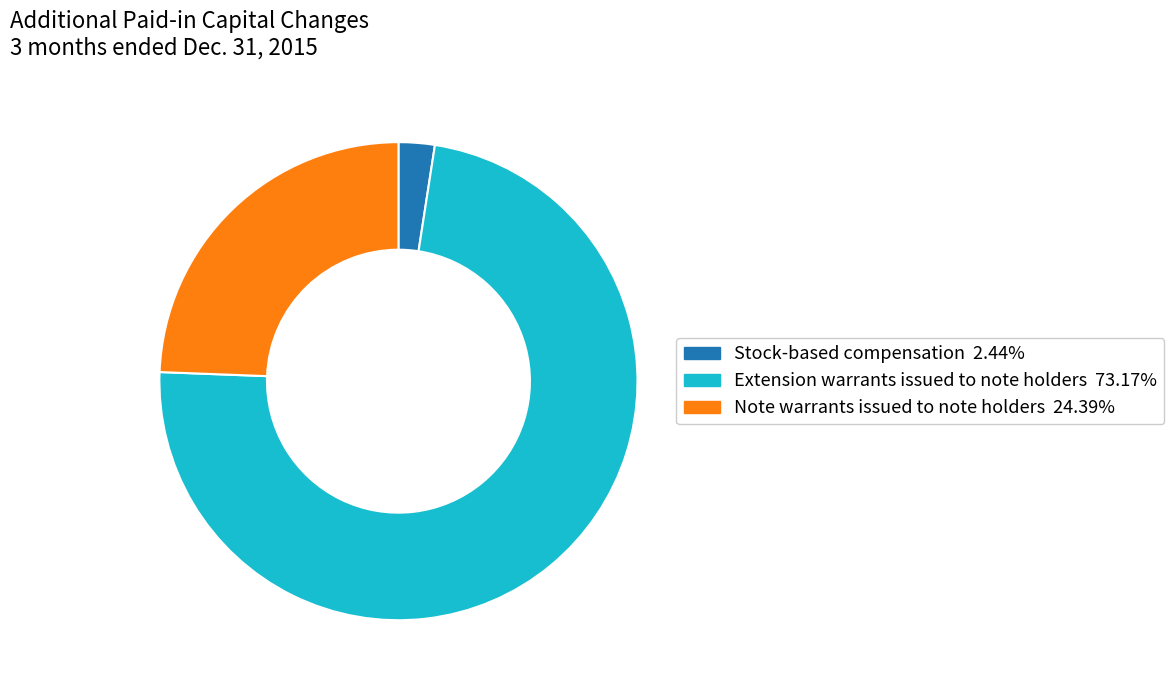

Approximately how many times larger is the value at Note warrants issued to note holders compared to Extension warrants issued to note holders?

0.3